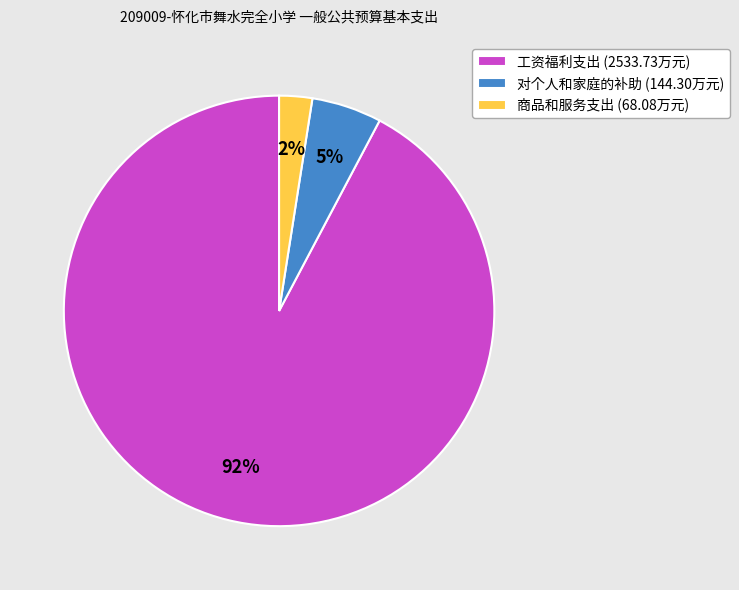

Between 商品和服务支出 and 工资福利支出, which is larger?

工资福利支出